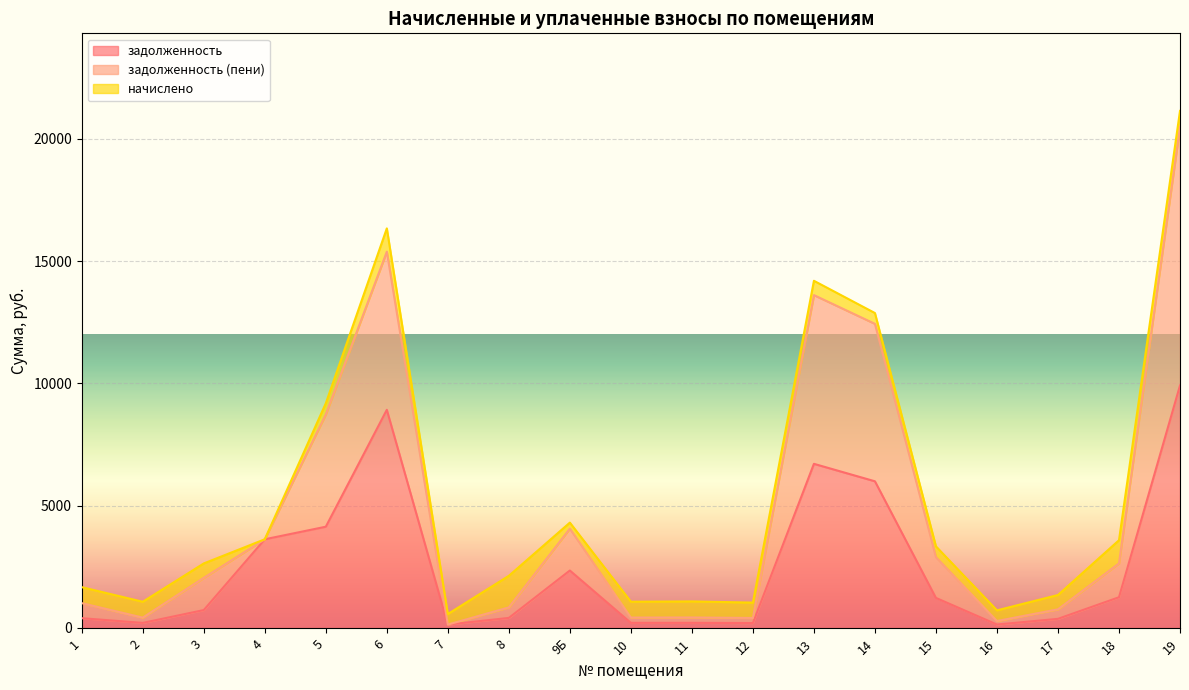

Between 16 and 5, which is larger?

5